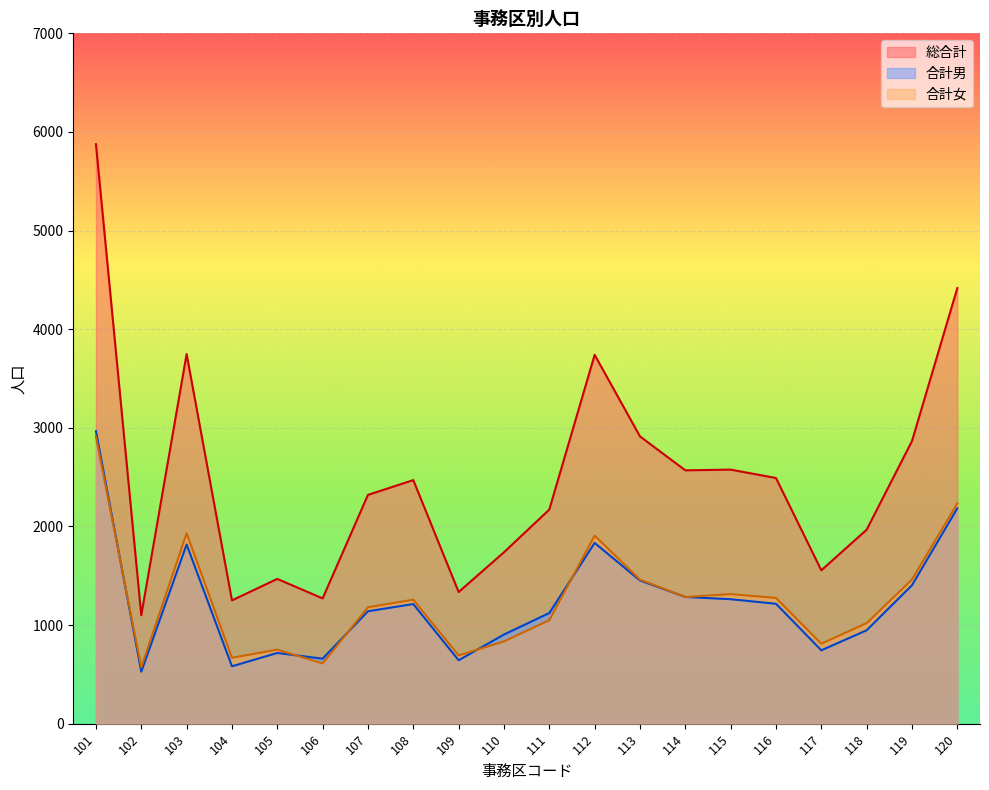

Reading right to left, transcribe all the data shown in this chart.

総合計: 4417	2866	1967	1555	2491	2576	2569	2913	3740	2171	1738	1335	2470	2320	1270	1468	1250	3748	1099	5876
合計男: 2184	1404	947	744	1216	1262	1285	1452	1833	1122	904	643	1213	1140	659	717	582	1817	527	2966
合計女: 2233	1462	1020	811	1275	1314	1284	1461	1907	1049	834	692	1257	1180	611	751	668	1931	572	2910